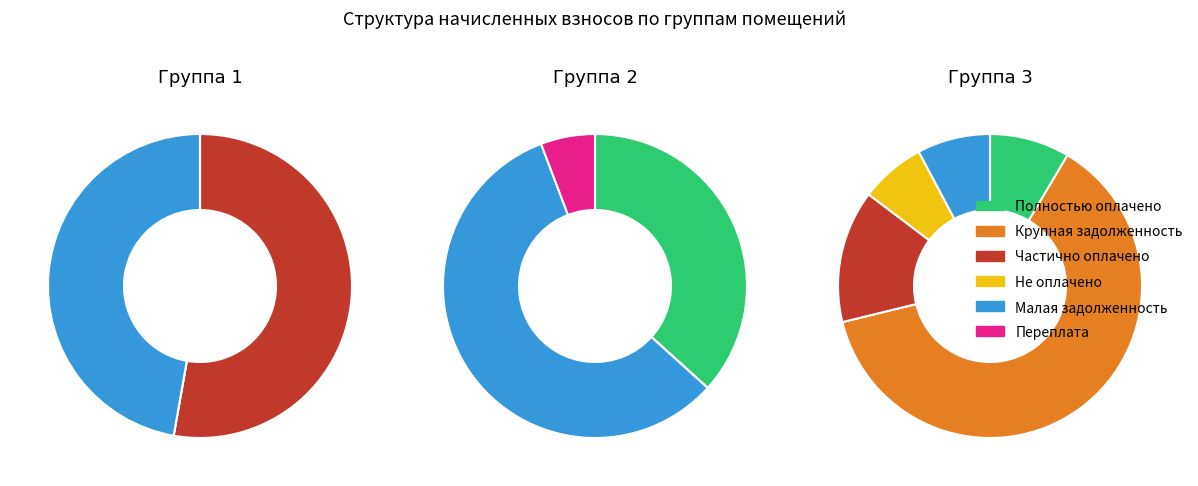

Does 5 represent more than half of the total?

No